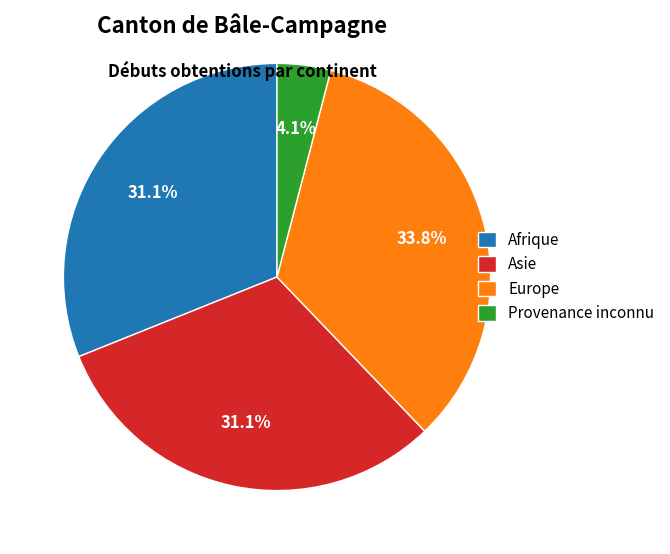

To the nearest percent, what is the combined percentage of Asie and Europe?

65%